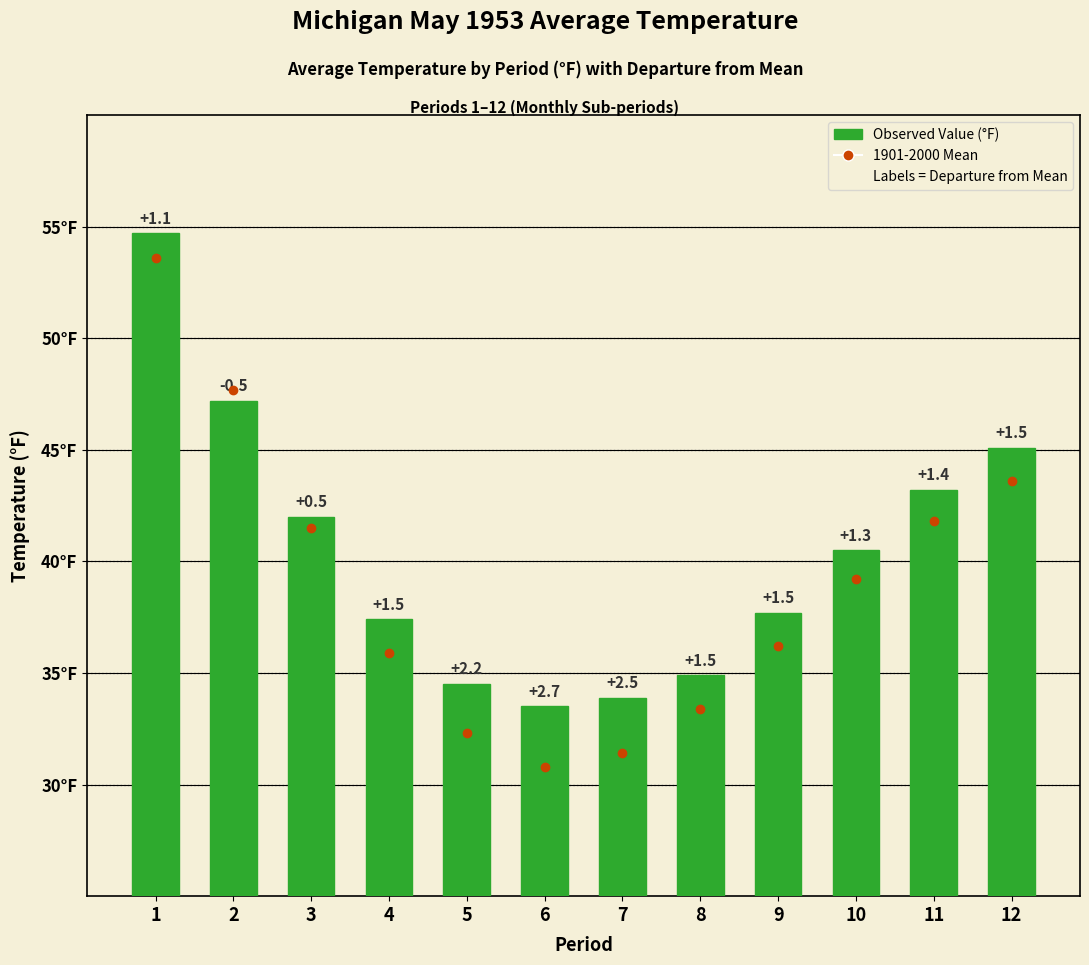

True or false: 1901-2000 Mean has a value of 82.3 at 1.

False